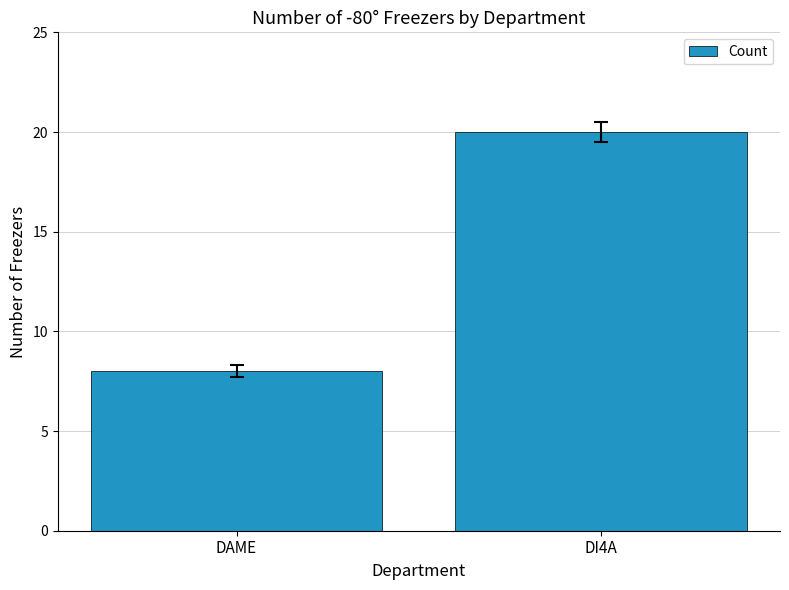

At which category does the chart reach its minimum across all series?

DAME